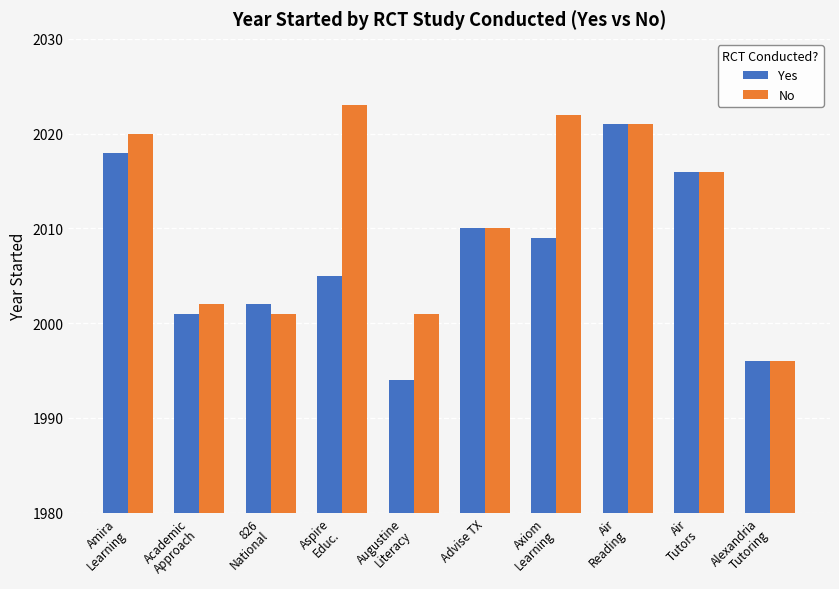

The value of Yes at Air
Reading is 2021. True or false?

True